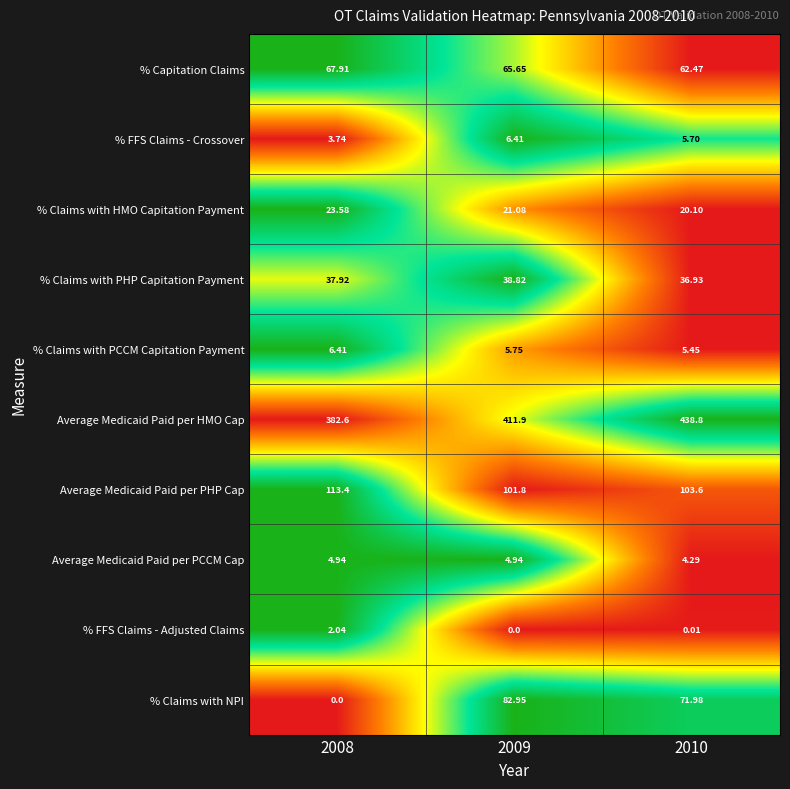

At 2008, list the series in order from largest to smallest.

Average Medicaid Paid per HMO Cap, Average Medicaid Paid per PHP Cap, % Capitation Claims, % Claims with PHP Capitation Payment, % Claims with HMO Capitation Payment, % Claims with PCCM Capitation Payment, Average Medicaid Paid per PCCM Cap, % FFS Claims - Crossover, % FFS Claims - Adjusted Claims, % Claims with NPI